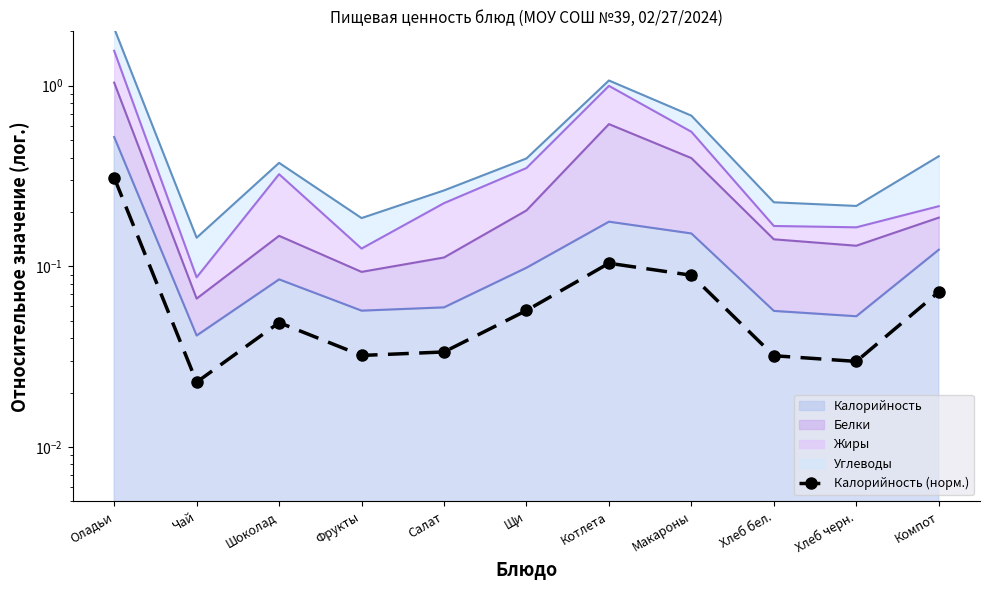

What is the difference between the maximum and minimum values?

0.3